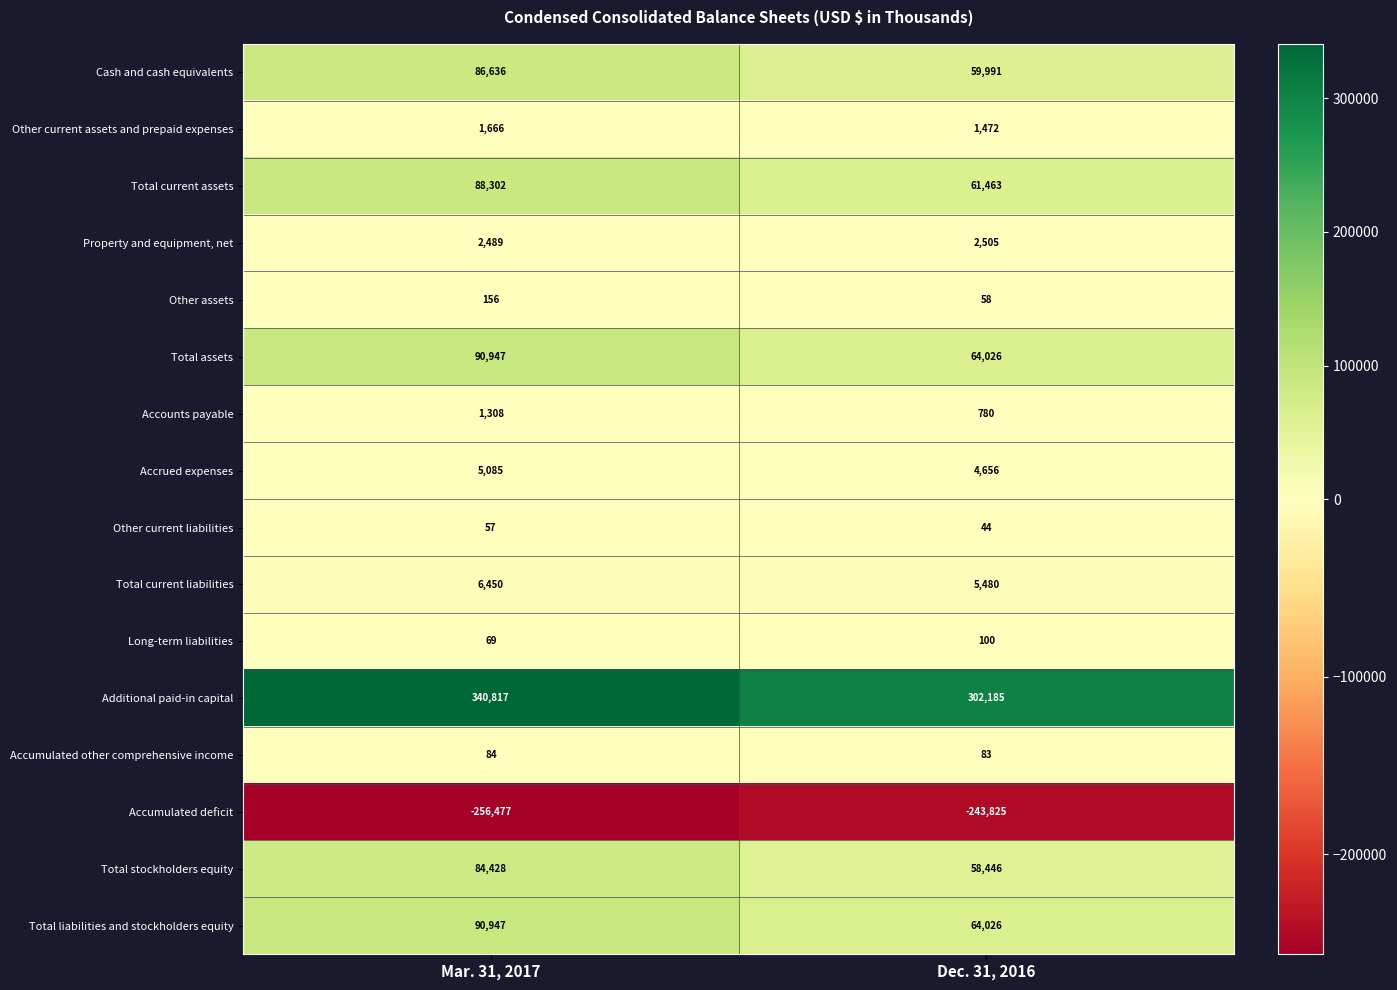

Read the Other current liabilities value at Mar. 31, 2017.

57